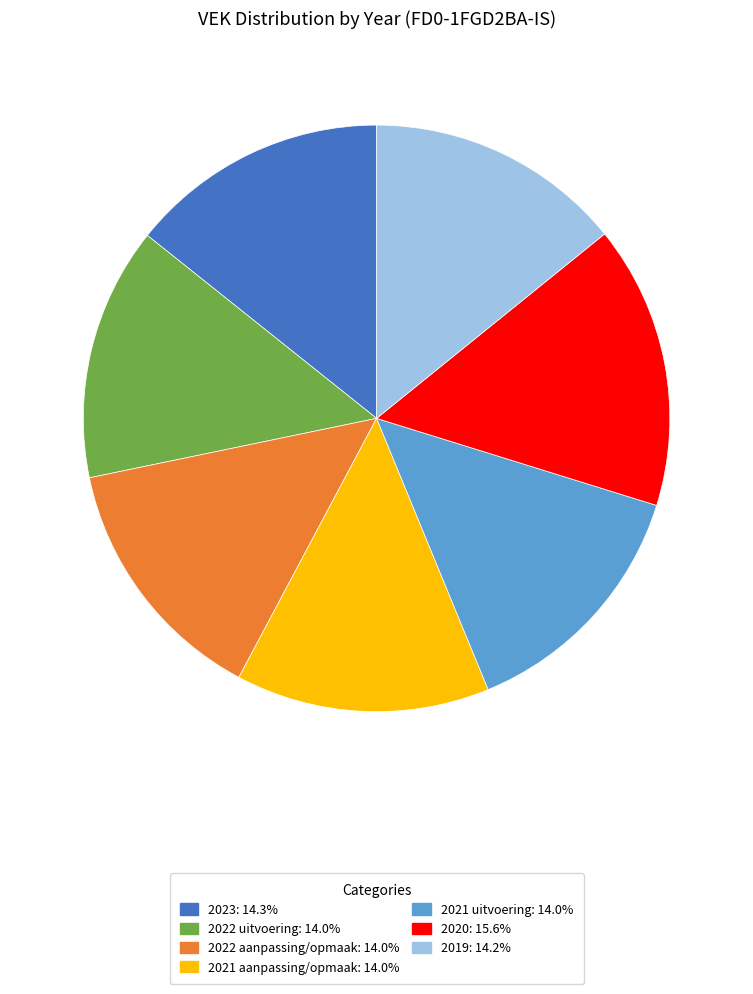

Do 2020: 15.6% and 2019: 14.2% together represent more than half of the pie?

No